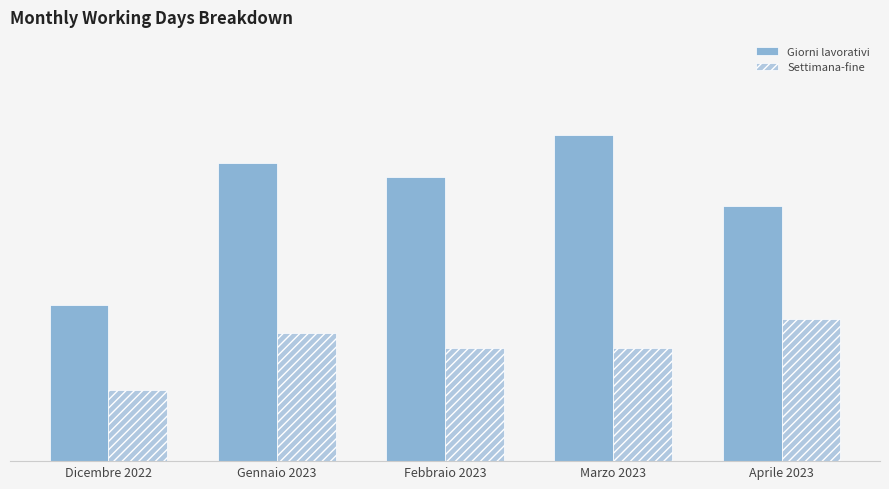

Reading left to right, list all the values displayed in this chart.

Giorni lavorativi: 11	21	20	23	18
Settimana-fine: 5	9	8	8	10